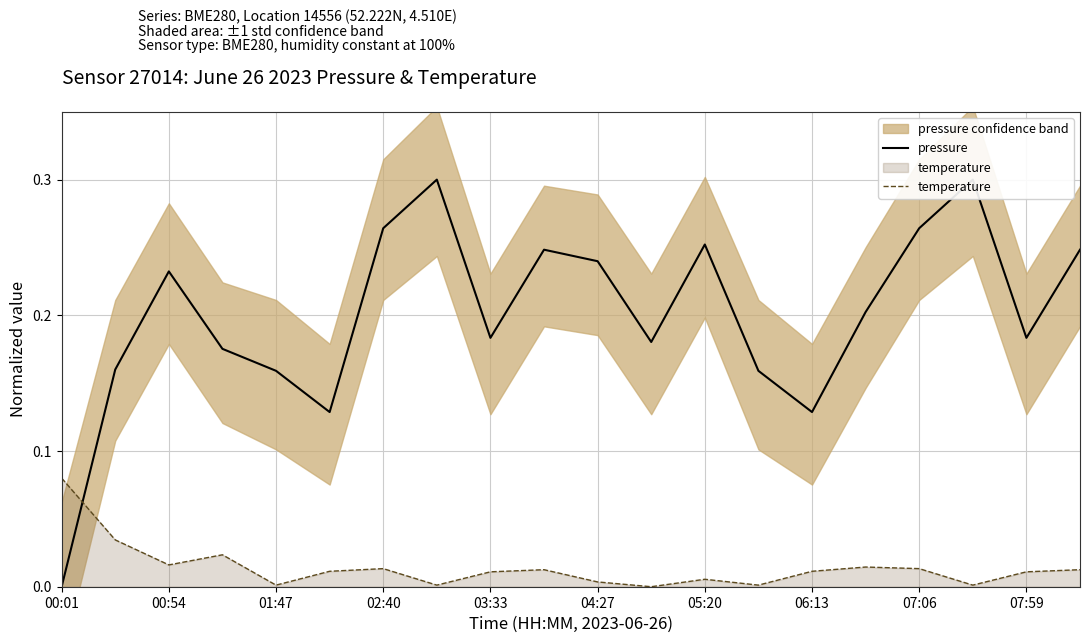

What are all the series names shown in the legend?

pressure, temperature